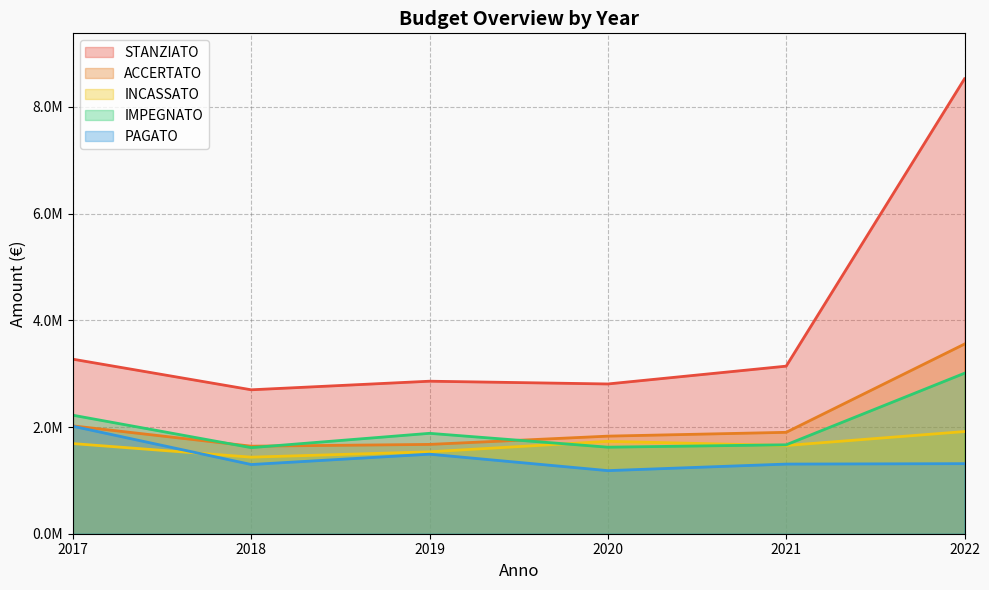

What is the value of the ACCERTATO point at the 2nd from the left?

1640870.0